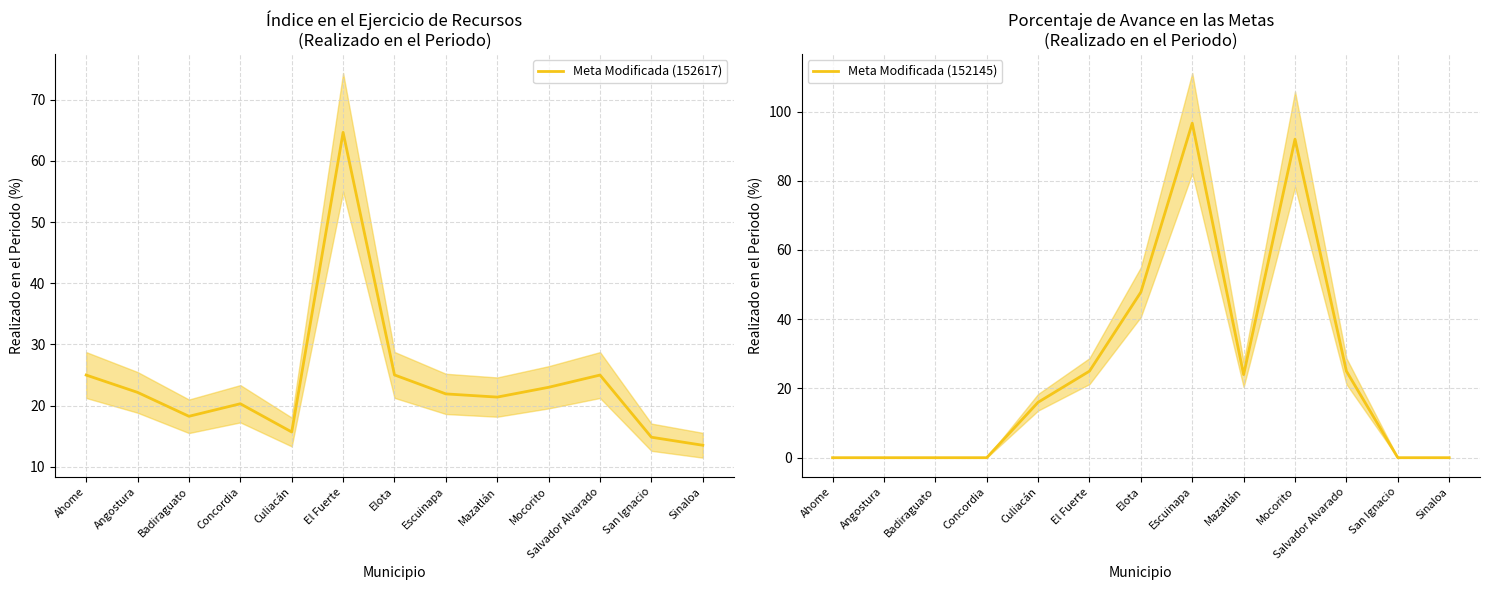

What is the difference between the highest and lowest values at Elota?

22.8